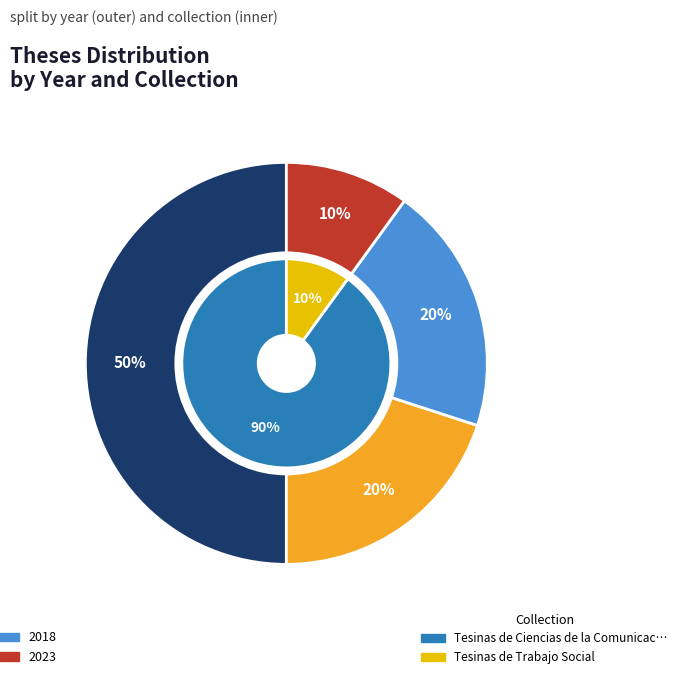

The 1385 slice represents 22% of the pie. True or false?

False